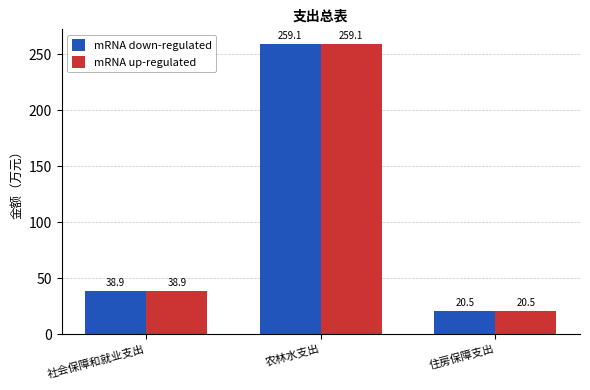

What is the label of the 2nd bar from the right?

农林水支出